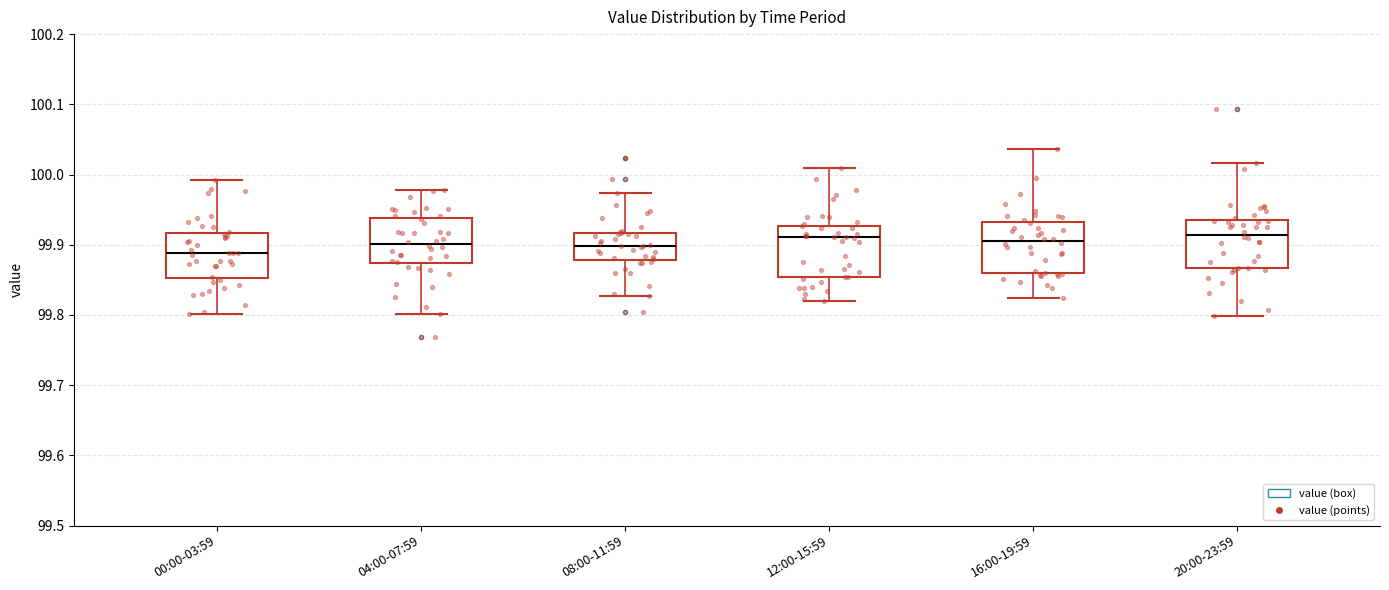

Where does the median line of the box for 20:00-23:59 sit on the y-axis? The values are not printed on the chart, so give them approximately, as read against the axis.

99.91